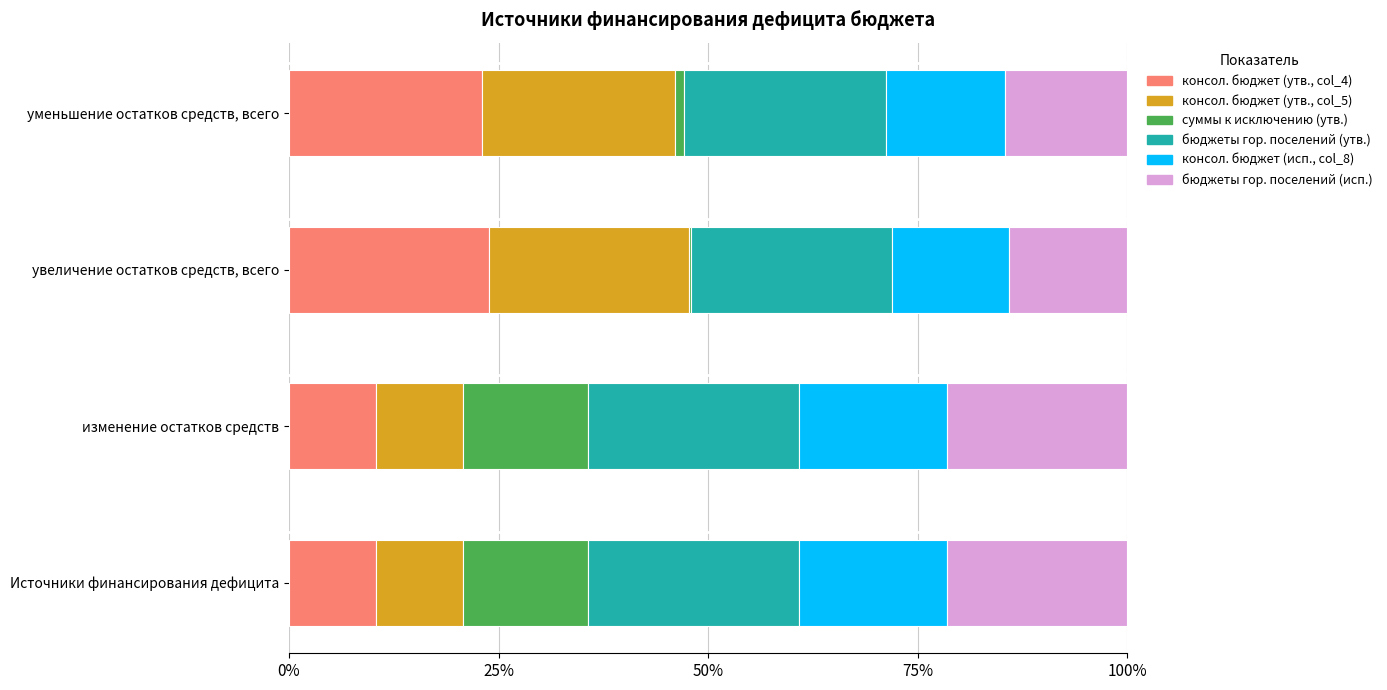

What are all the series names shown in the legend?

консол. бюджет (утв., col_4), консол. бюджет (утв., col_5), суммы к исключению (утв.), бюджеты гор. поселений (утв.), консол. бюджет (исп., col_8), бюджеты гор. поселений (исп.)